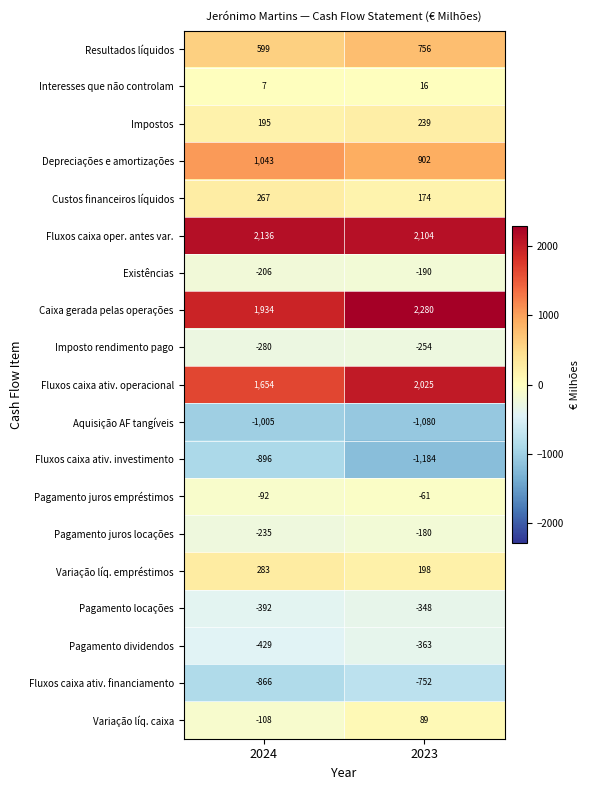

Rank the series by their maximum value, from lowest to highest.

Aquisição AF tangíveis, Fluxos caixa ativ. investimento, Fluxos caixa ativ. financiamento, Pagamento dividendos, Pagamento locações, Imposto rendimento pago, Existências, Pagamento juros locações, Pagamento juros empréstimos, Interesses que não controlam, Variação líq. caixa, Impostos, Custos financeiros líquidos, Variação líq. empréstimos, Resultados líquidos, Depreciações e amortizações, Fluxos caixa ativ. operacional, Fluxos caixa oper. antes var., Caixa gerada pelas operações